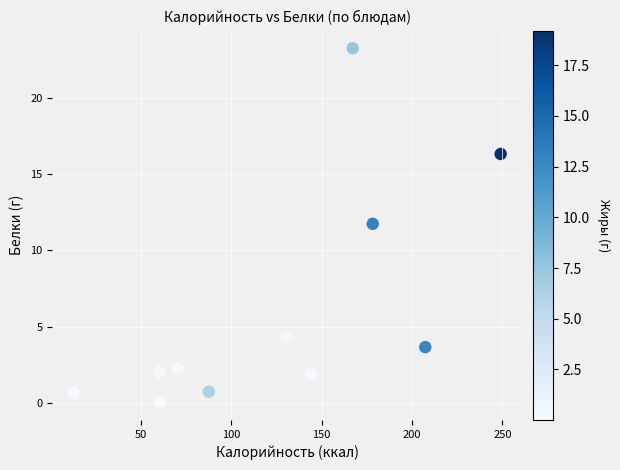

What Y value in the scatter plot is closest to 11?

11.7